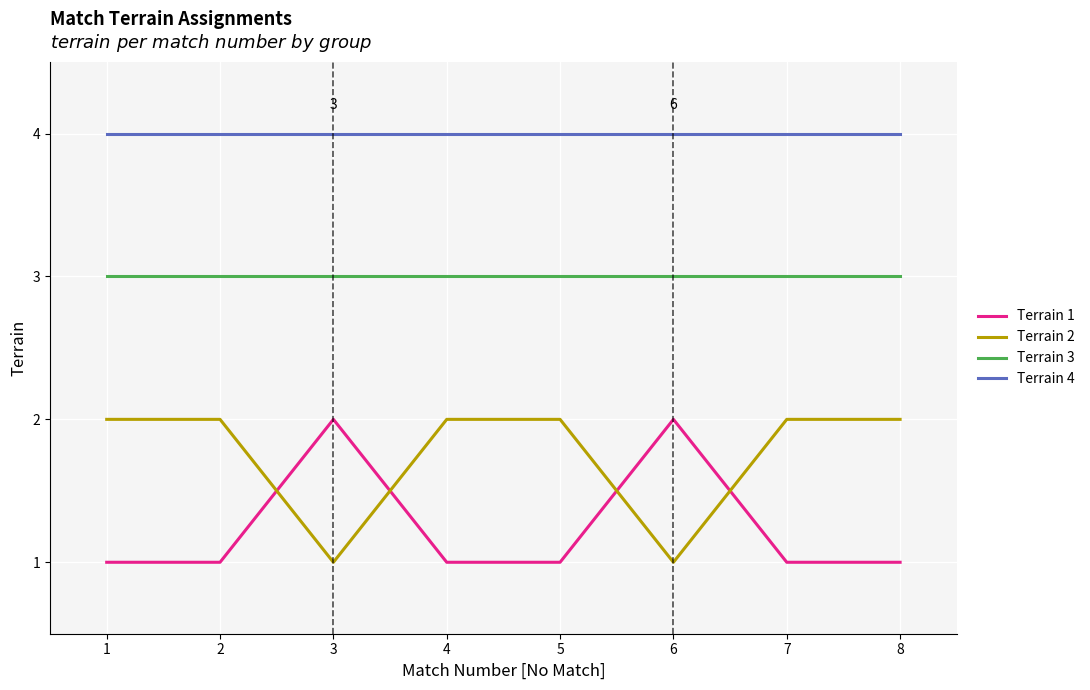

What is the greatest value displayed?

4